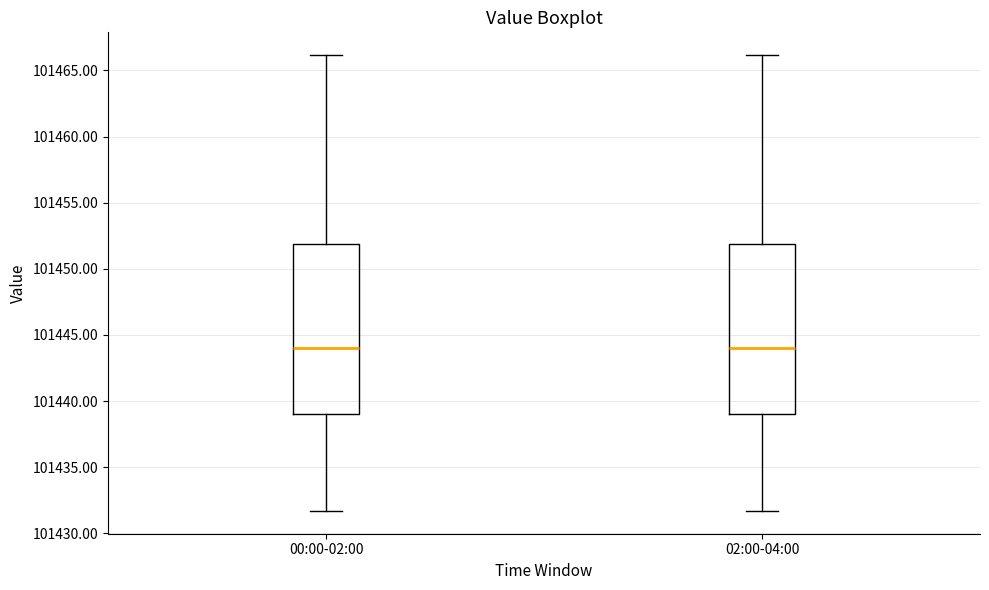

Where does the lower whisker of the box for 00:00-02:00 end on the y-axis? The values are not printed on the chart, so give them approximately, as read against the axis.

101431.5